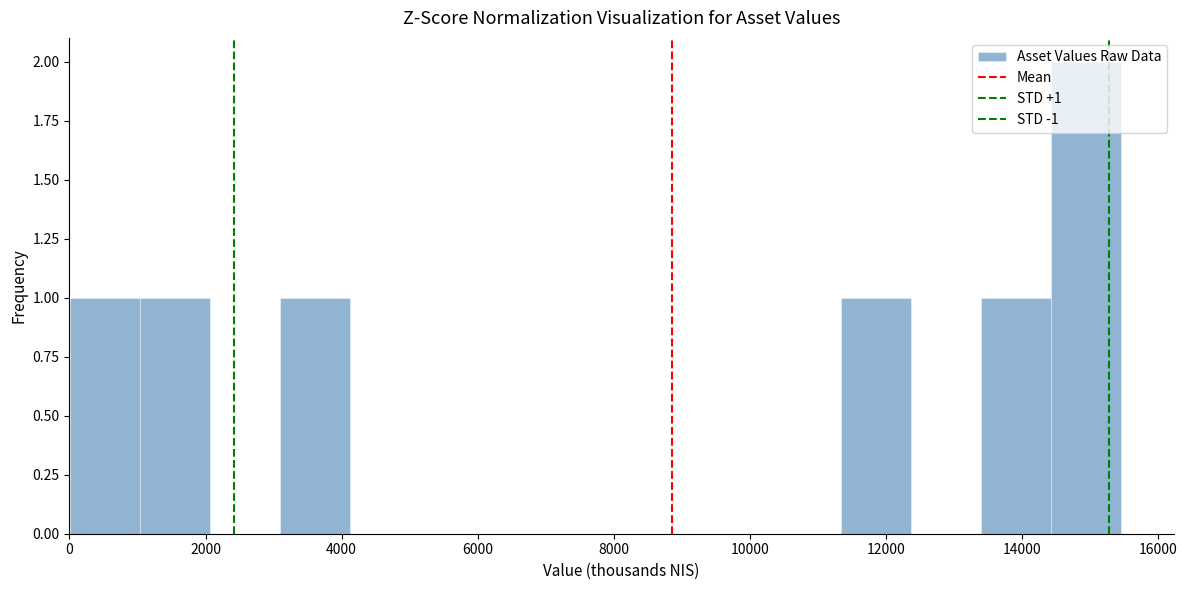

Which range on the x-axis has the tallest bar?

14400 to 15400